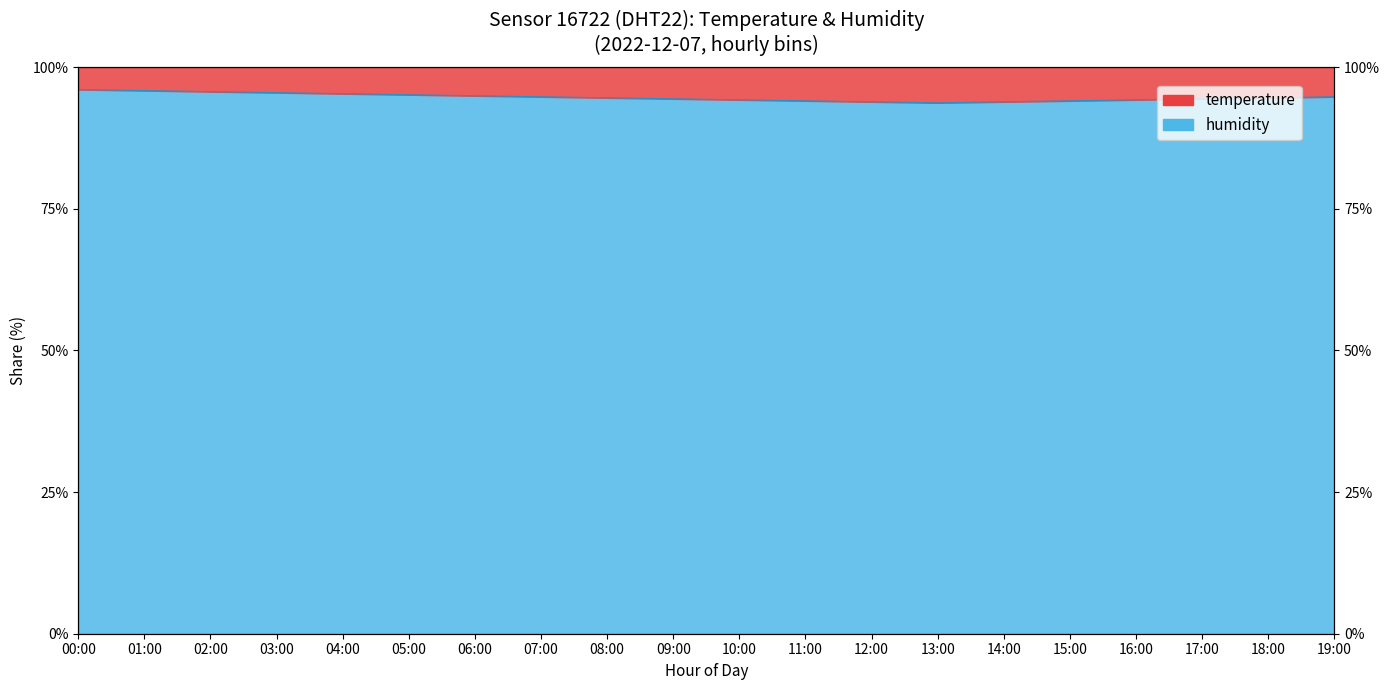

The value at 18:00 is 94.6. True or false?

True